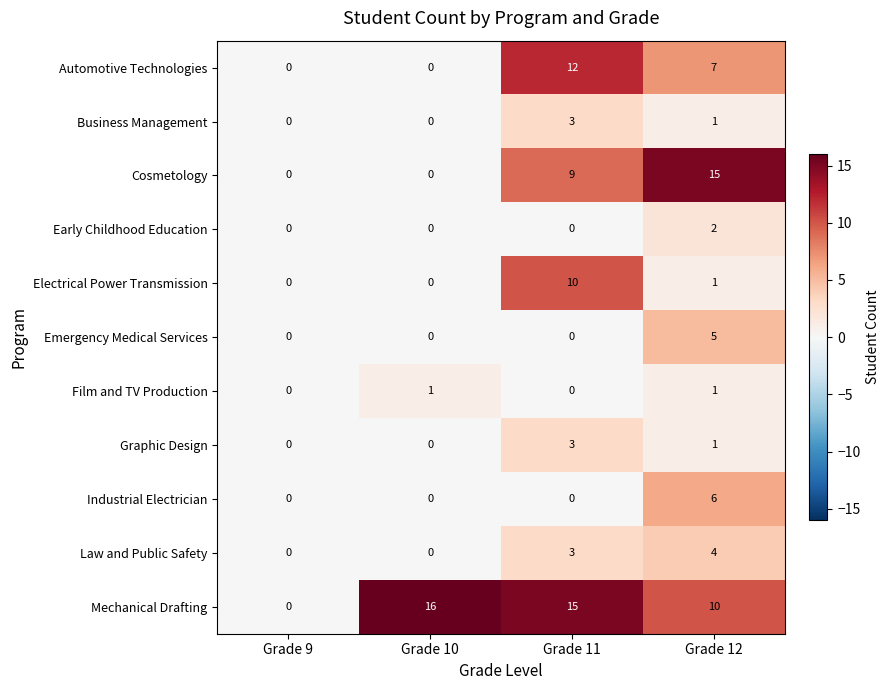

What is the sum of all Electrical Power Transmission values?

11